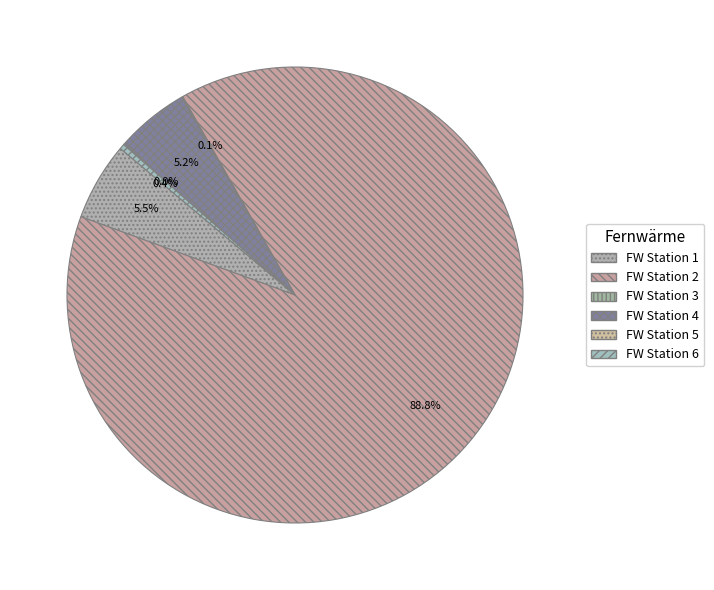

True or false: FW Station 1 accounts for 6% of the total.

True